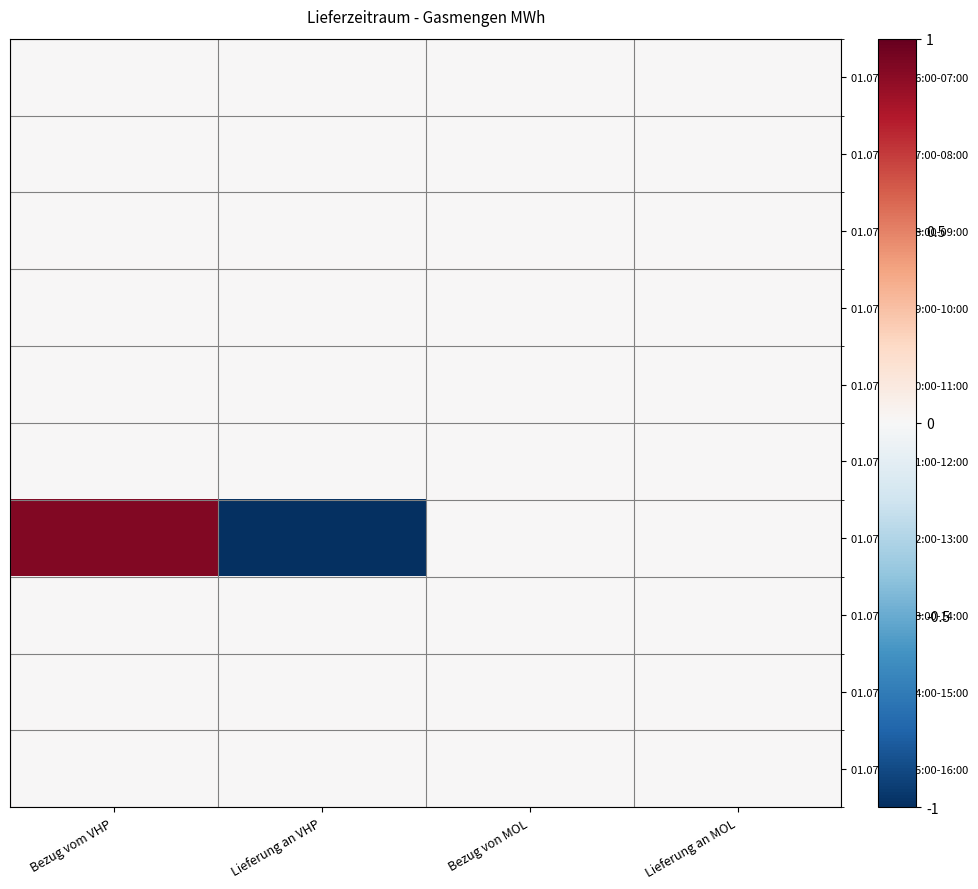

What is the difference between the highest and lowest values at Lieferung an VHP?

1.0